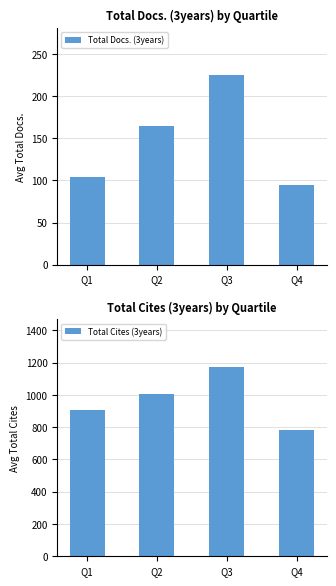

What is the total value across all series at Q2?

1171.4